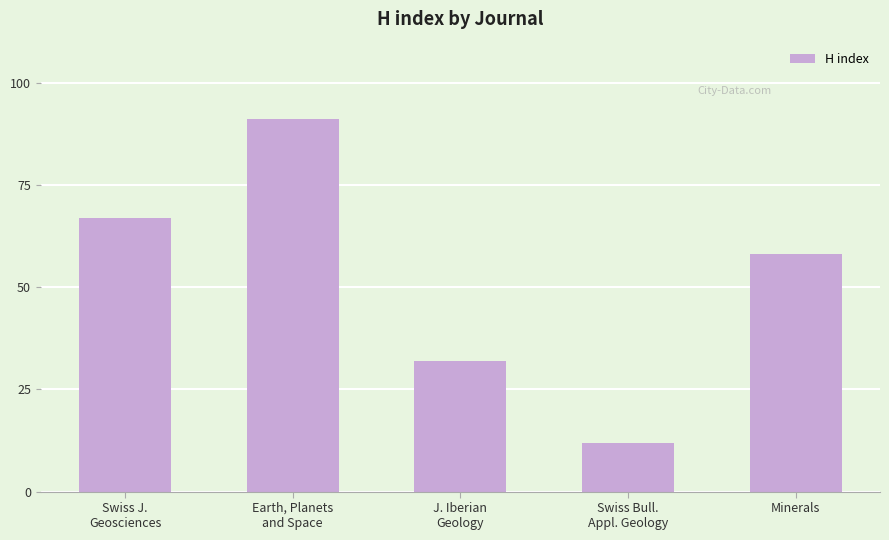

How many values are below 58?

2